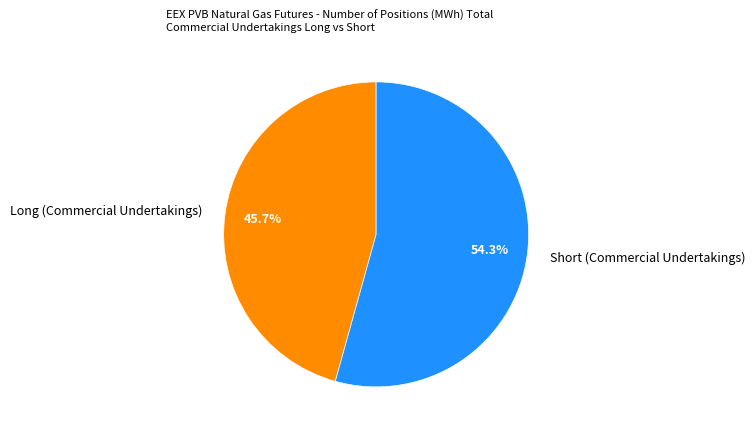

Is Long (Commercial Undertakings) the majority of the pie?

No